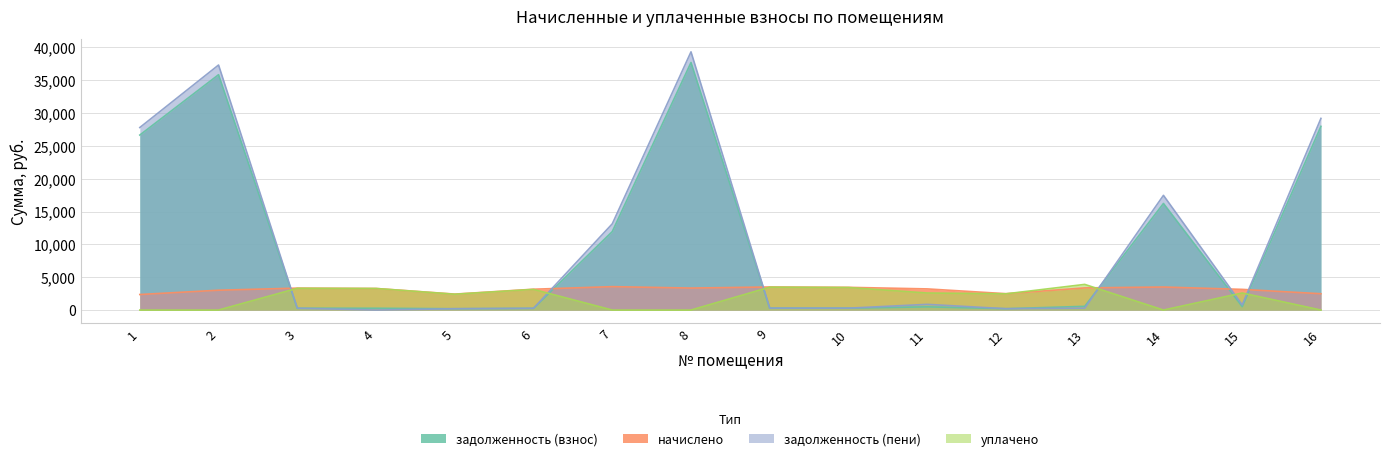

What is the sum of all задолженность (пени) values?

167681.8